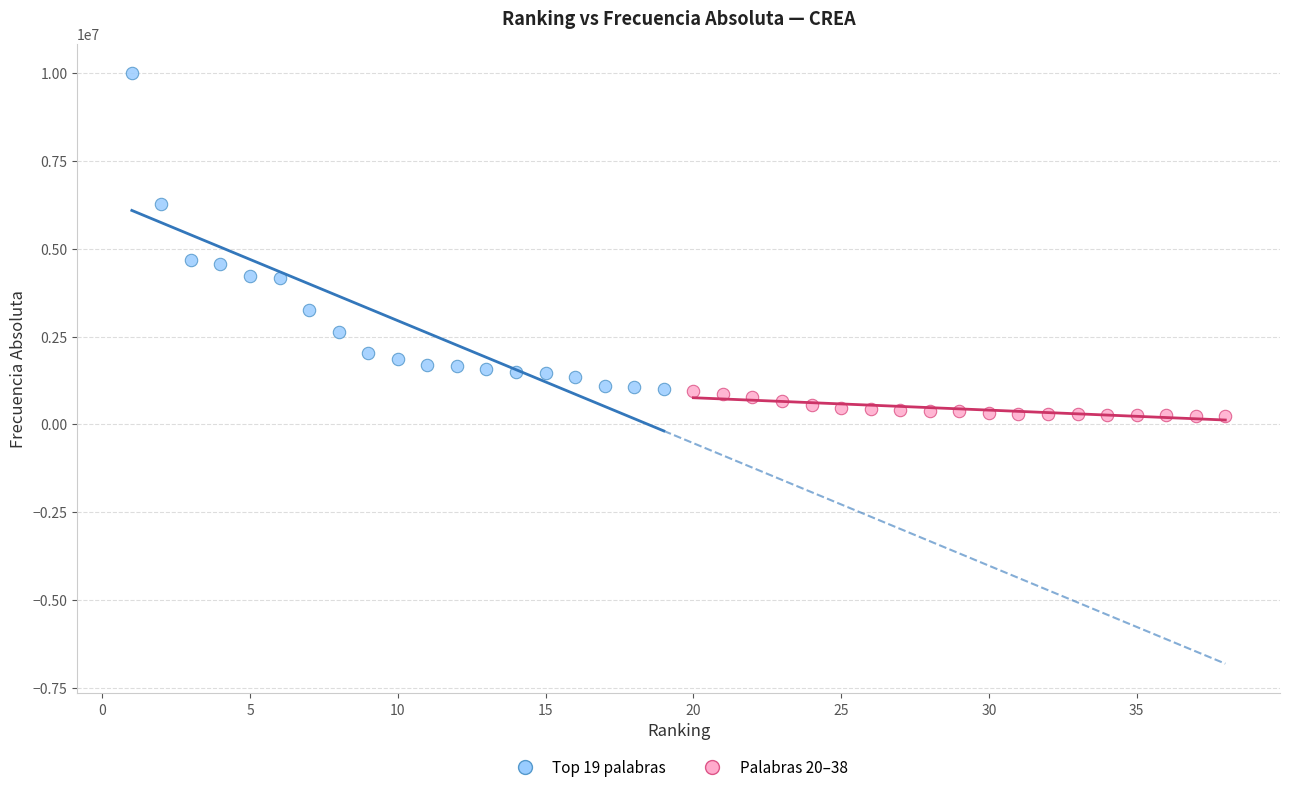

Which series has the widest spread of Y values?

Top 19 palabras